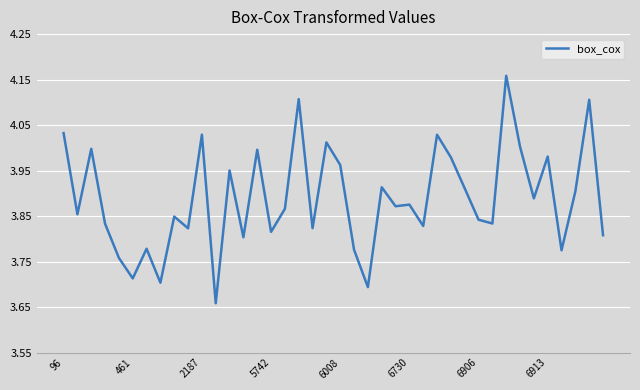

What is the difference between the maximum and minimum values?

0.5